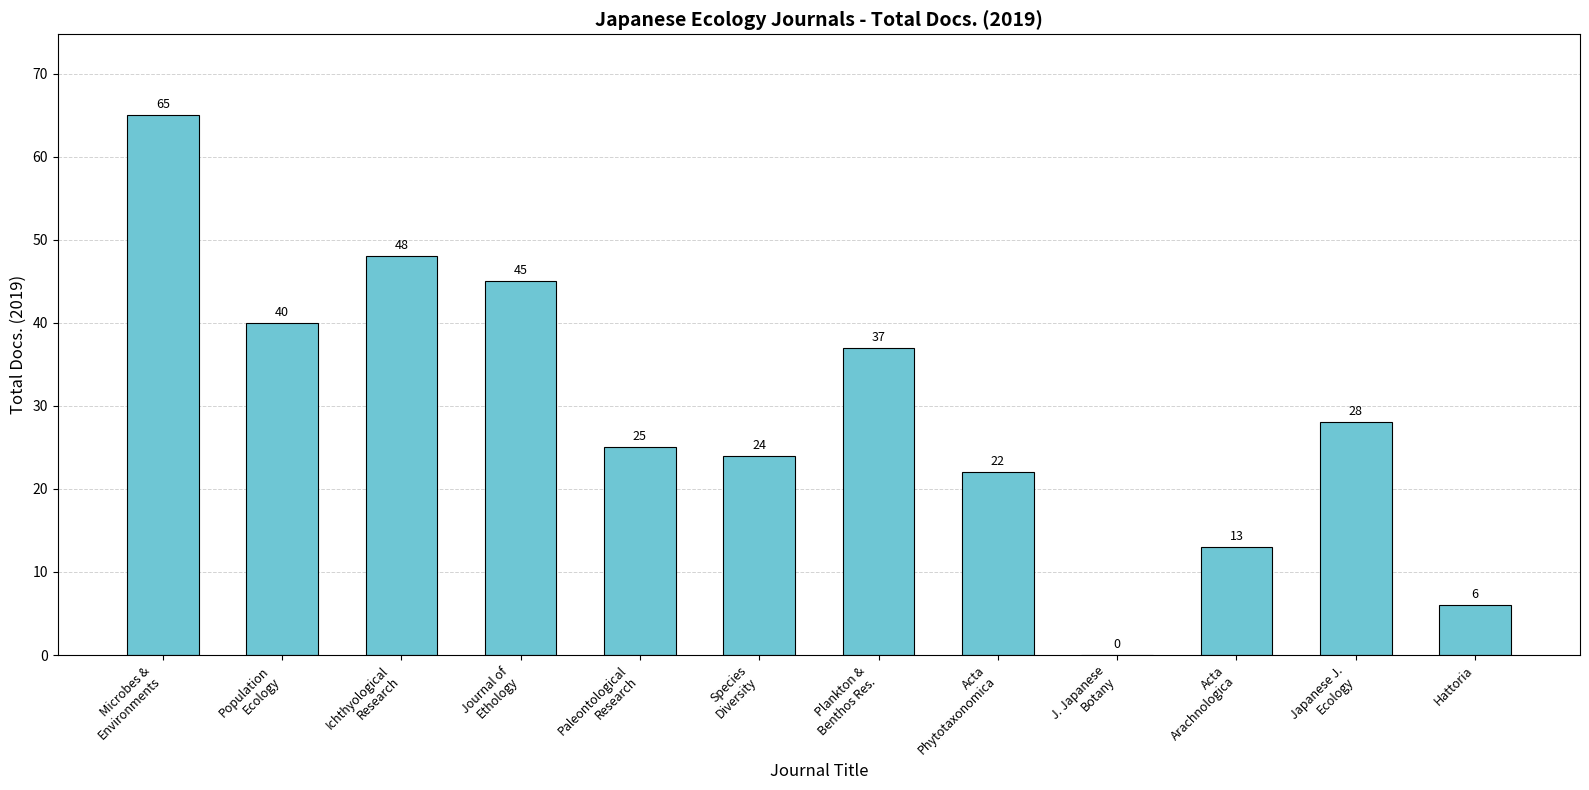

What is the average value?

29